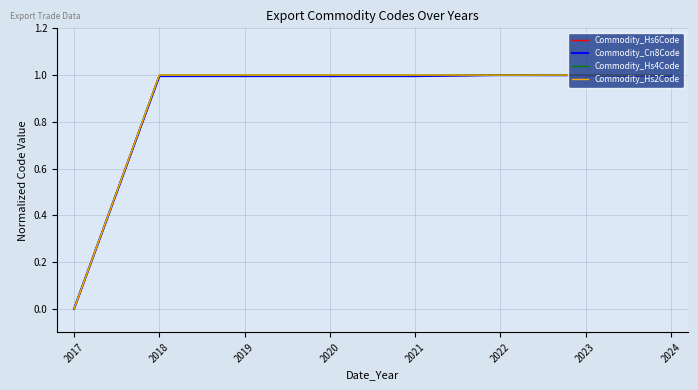

List the series in order of their peak value, highest first.

Commodity_Hs6Code, Commodity_Cn8Code, Commodity_Hs4Code, Commodity_Hs2Code